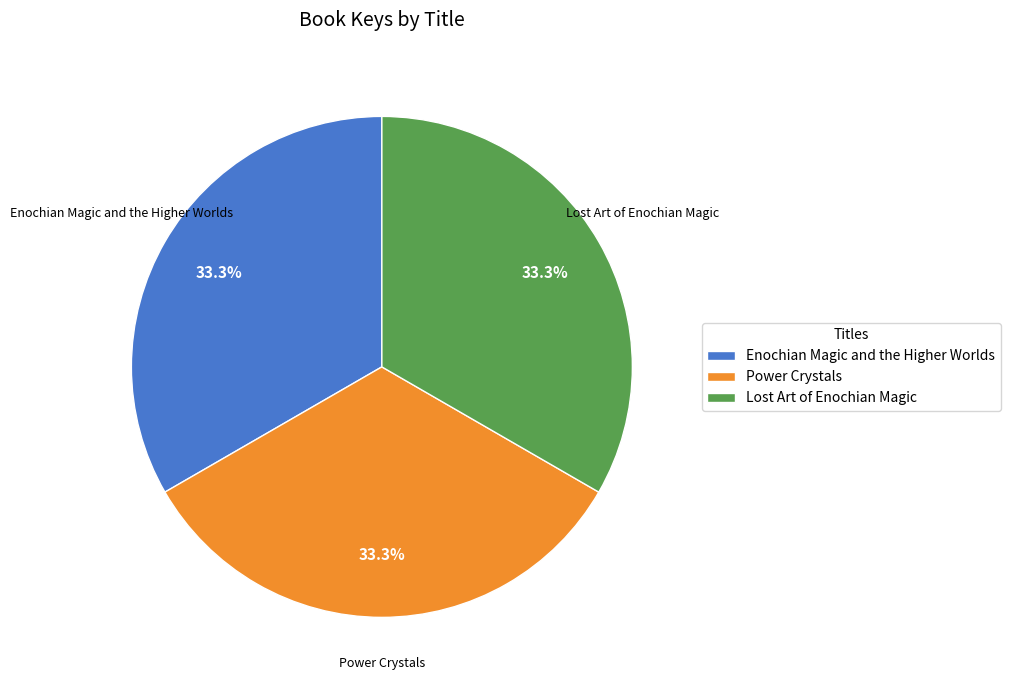

How many slices are in this pie chart?

3